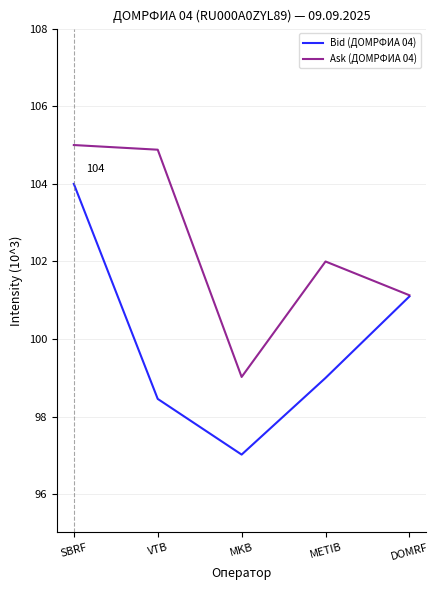

Is the value of Ask (ДОМРФИА 04) at MKB greater than the value of Bid (ДОМРФИА 04) at SBRF?

No